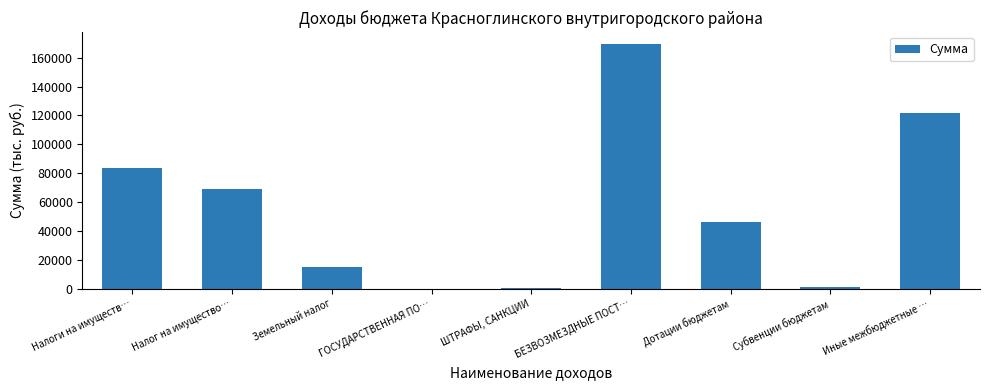

Which category has the highest value across all series?

БЕЗВОЗМЕЗДНЫЕ ПОСТ…